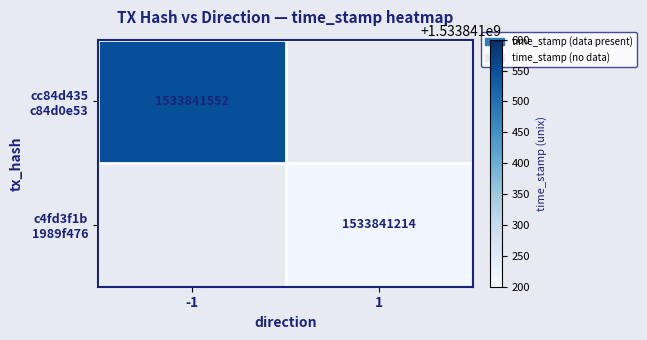

Which category has the lowest value across all series?

1